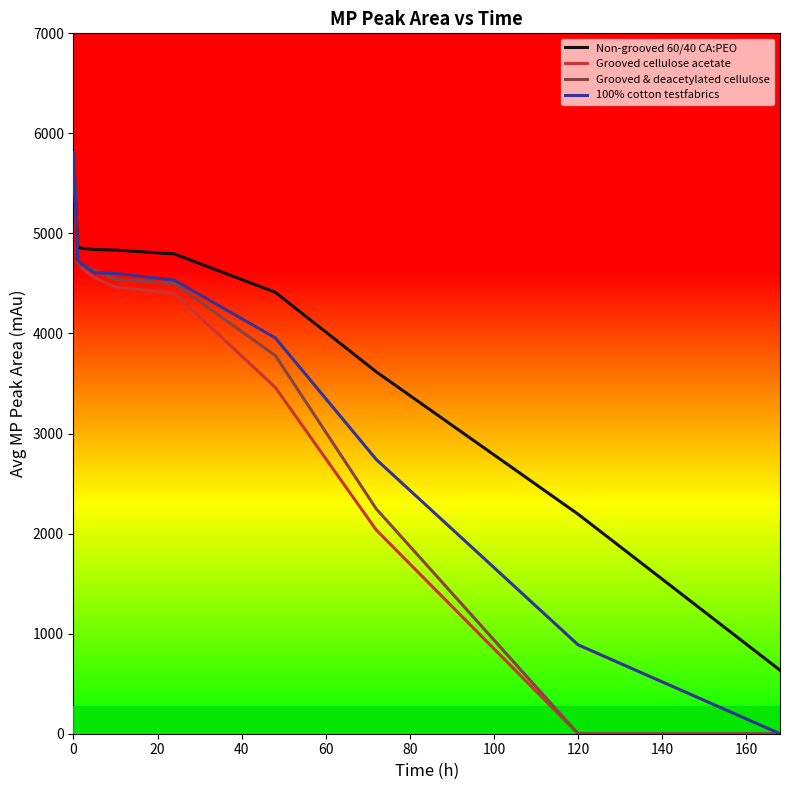

How many categories are shown in the chart?

10